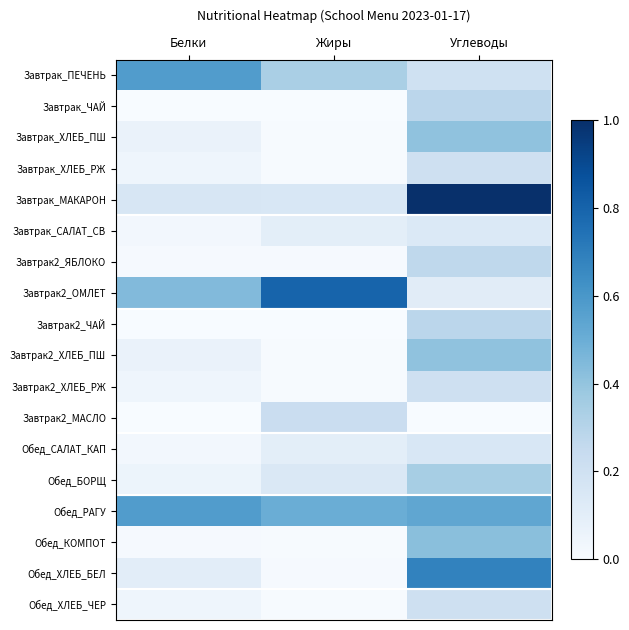

Which series has the widest spread of values?

Завтрак_МАКАРОН